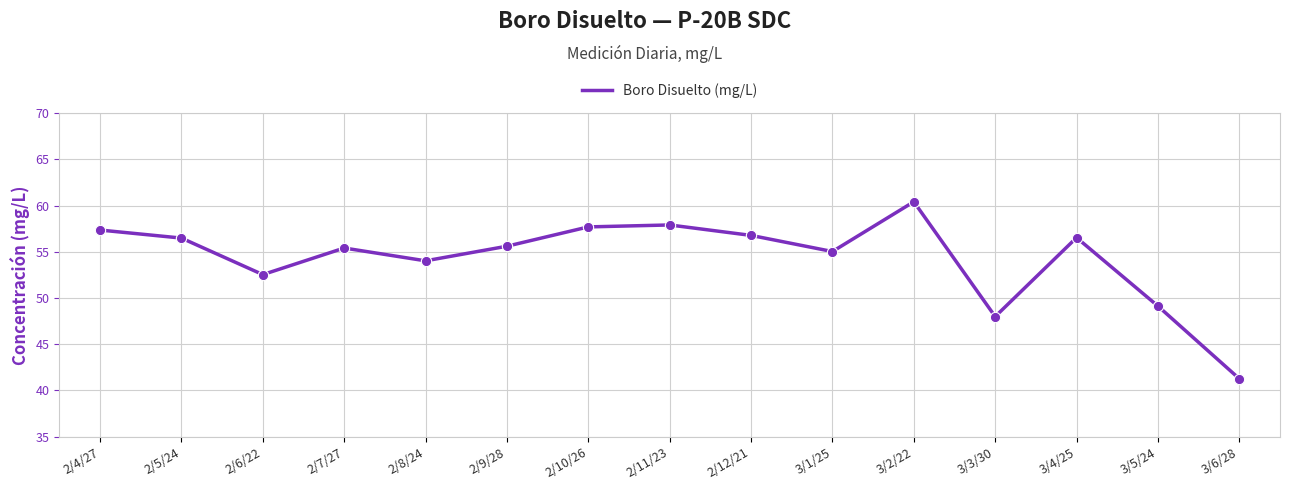

What is the change in value from 2/8/24 to 3/3/30?

-6.0